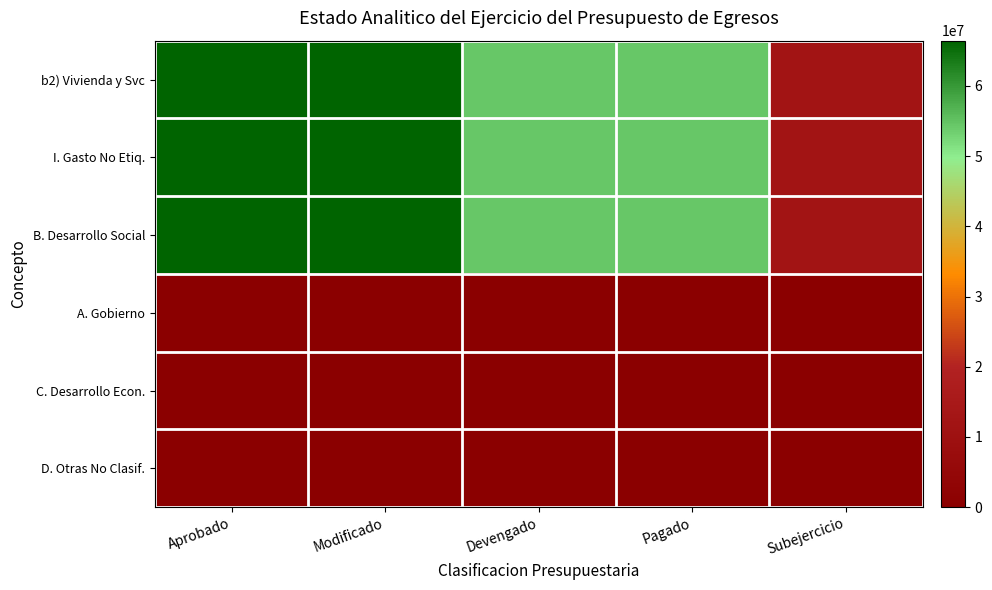

List the series in order of their peak value, lowest first.

A. Gobierno, C. Desarrollo Econ., D. Otras No Clasif., b2) Vivienda y Svc, I. Gasto No Etiq., B. Desarrollo Social